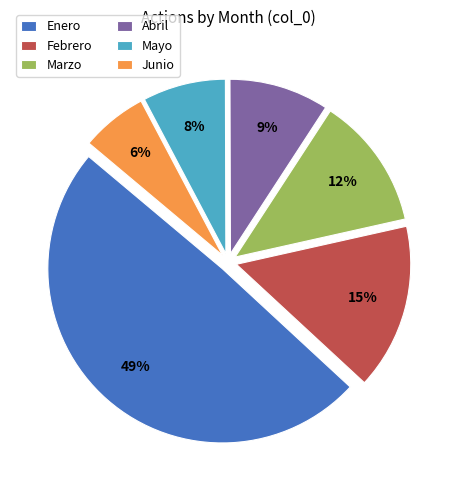

What is the ratio of the value at Junio to the value at Mayo?

0.8